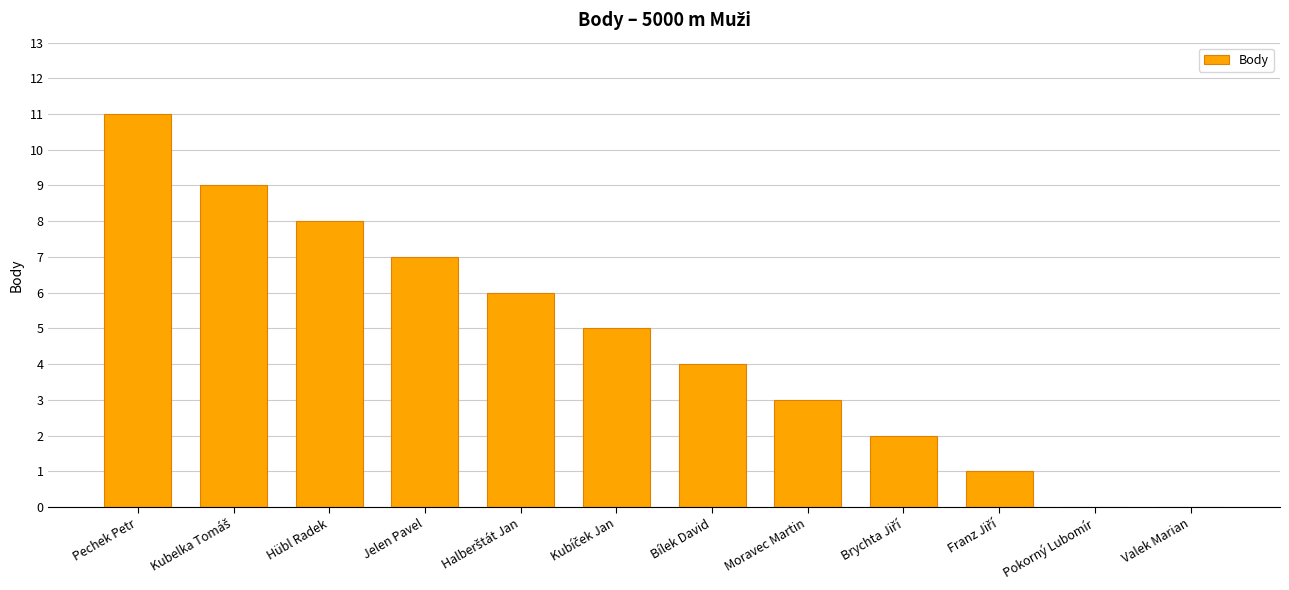

What is the maximum value shown in the chart?

11